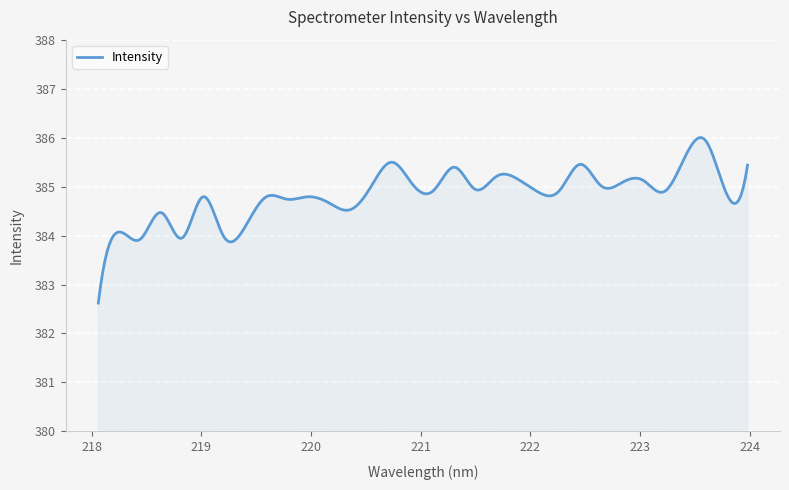

What is the minimum value shown in the chart?

382.6